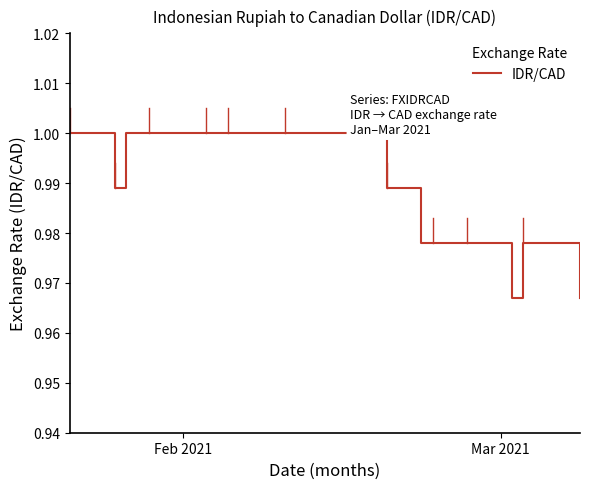

Reading left to right, extract all data points from this chart.

1.0	1.0	1.0	1.0	1.0	1.0	1.0	1.0	1.0	1.0	1.0	1.0	1.0	1.0	1.0	1.0	1.0	1.0	1.0	1.0	1.0	1.0	1.0	1.0	1.0	1.0	1.0	1.0	1.0	1.0	1.0